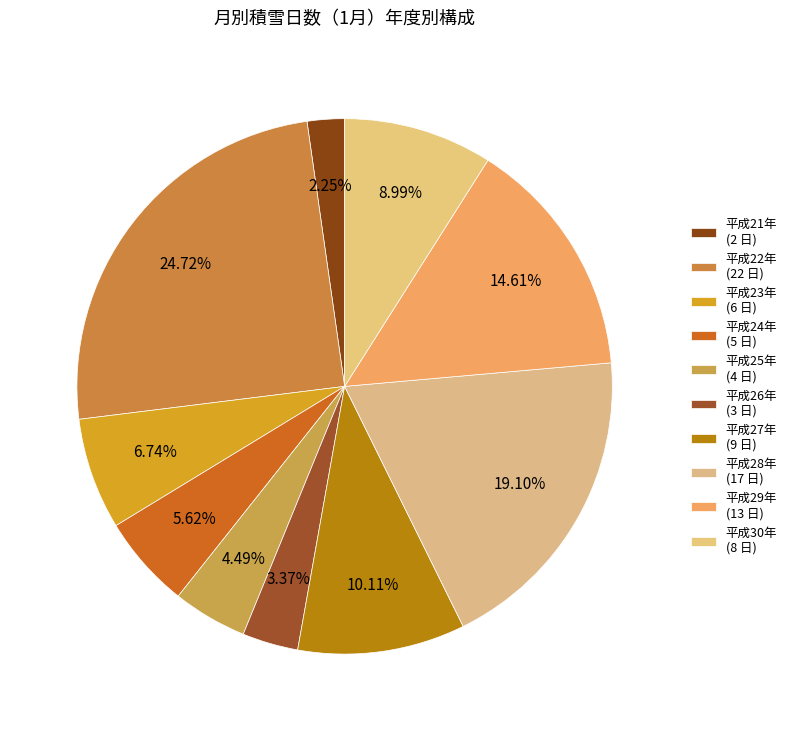

How many segments does this pie chart have?

10